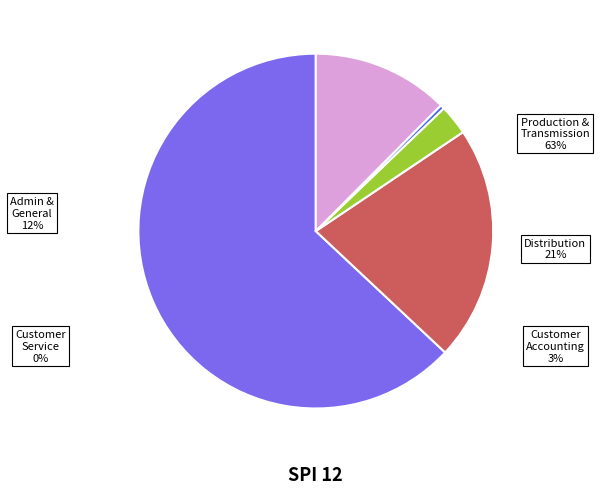

What is the change in value from Total Distribution to Administrative & General Operating Expenses?

-38574